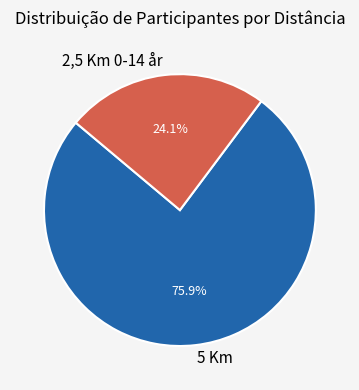

Is it true that 2,5 Km 0-14 år is 17% of the pie?

False